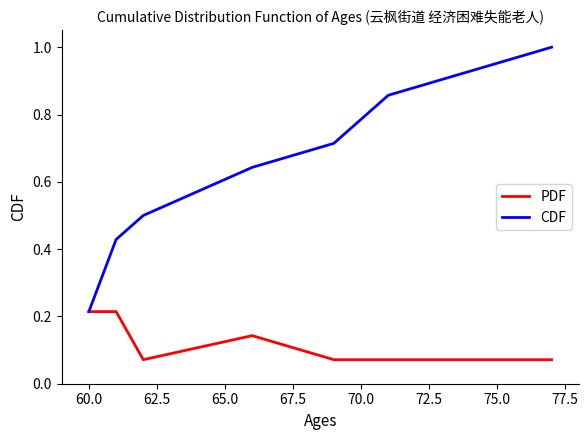

Which series has the widest spread of values?

CDF